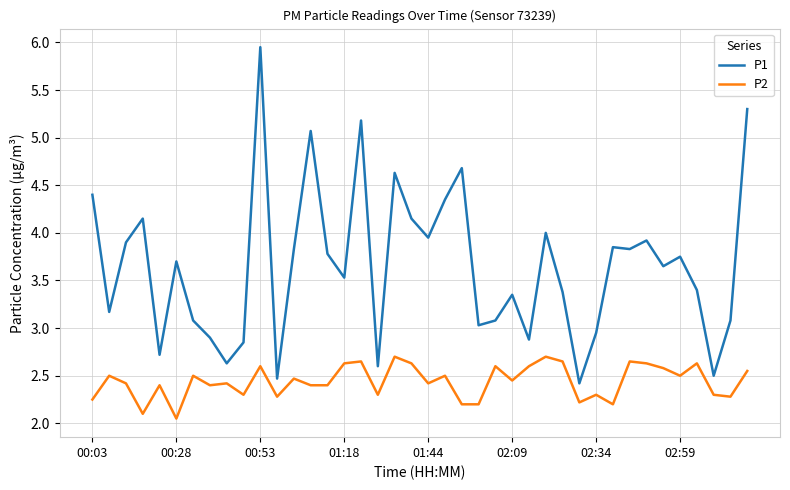

How many lines are shown in the chart?

2